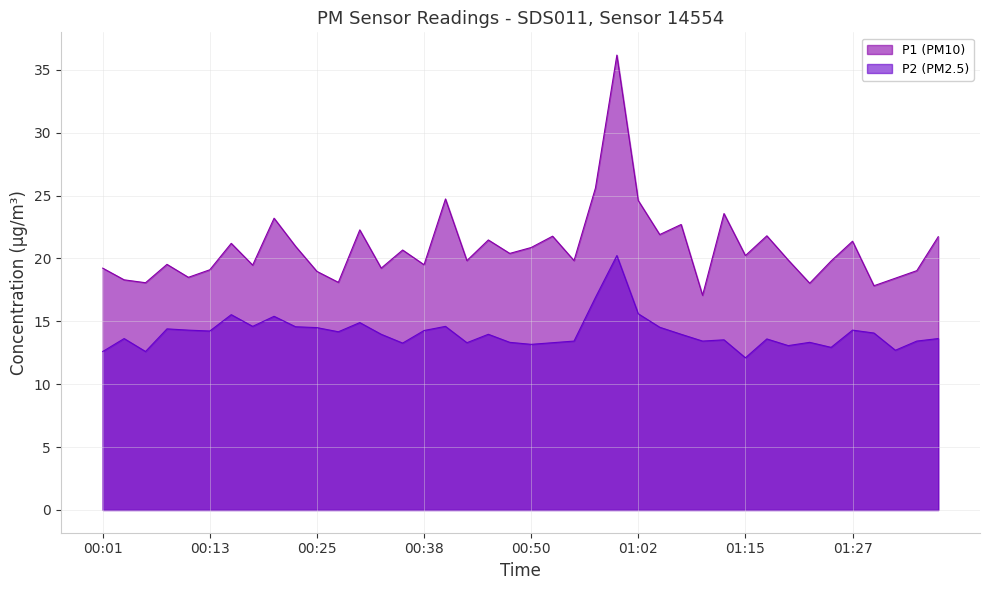

How many values in the P1 series are below 20?

20